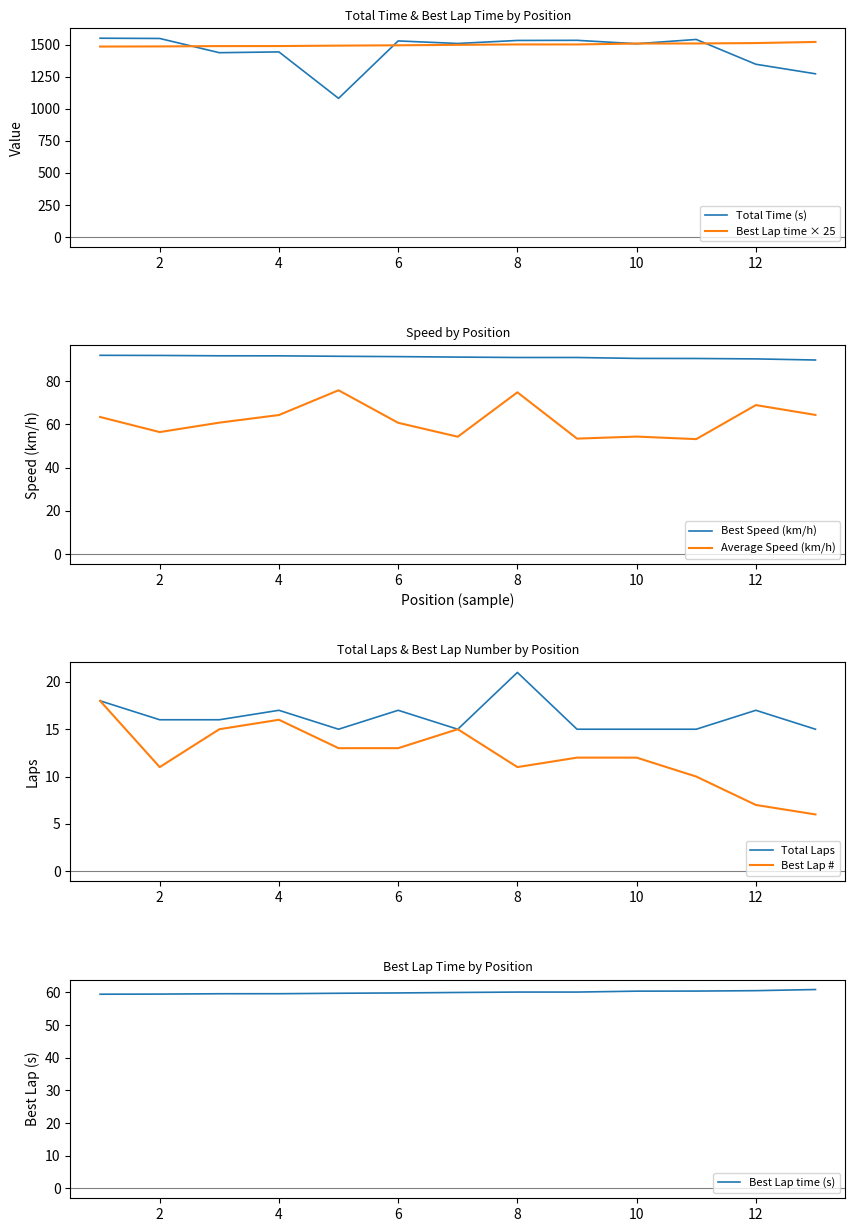

What are all the series names shown in the legend?

Total Laps, Total Time, Best Lap time, Best Speed, Best Lap, Average Speed